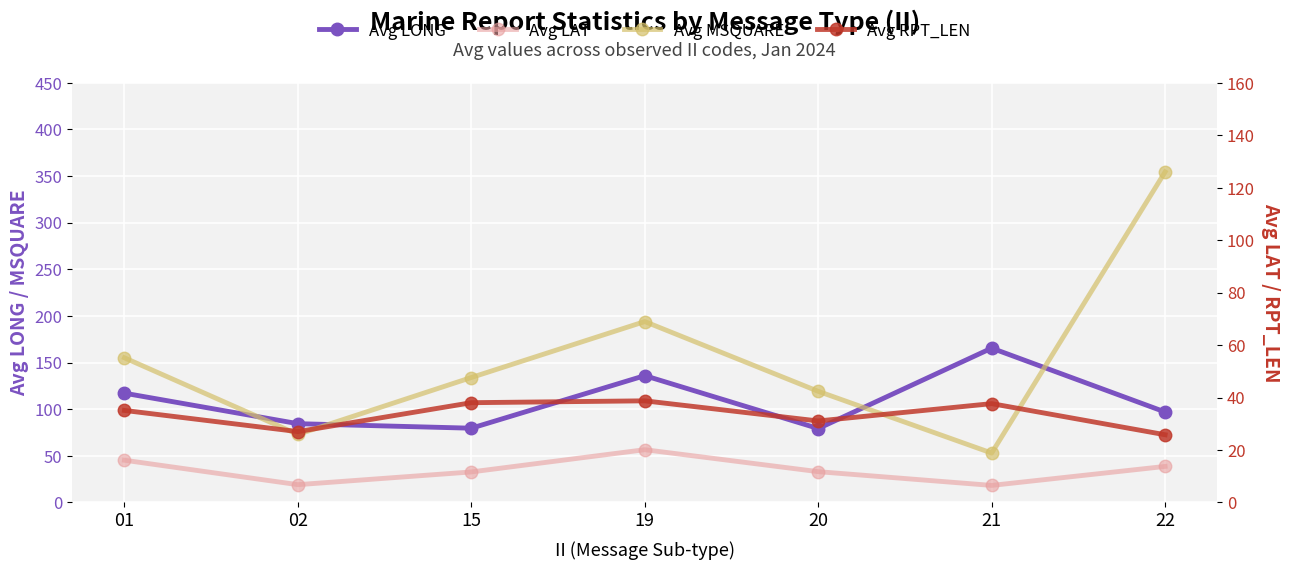

Which series changed the most between 01 and 19?

Avg MSQUARE